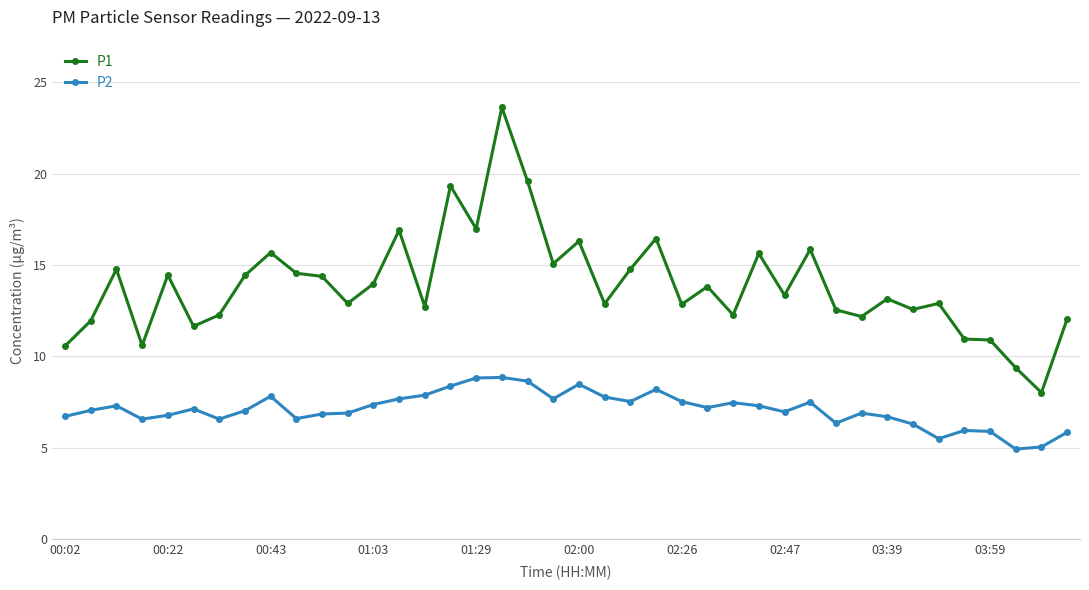

What is the maximum value shown in the chart?

23.6